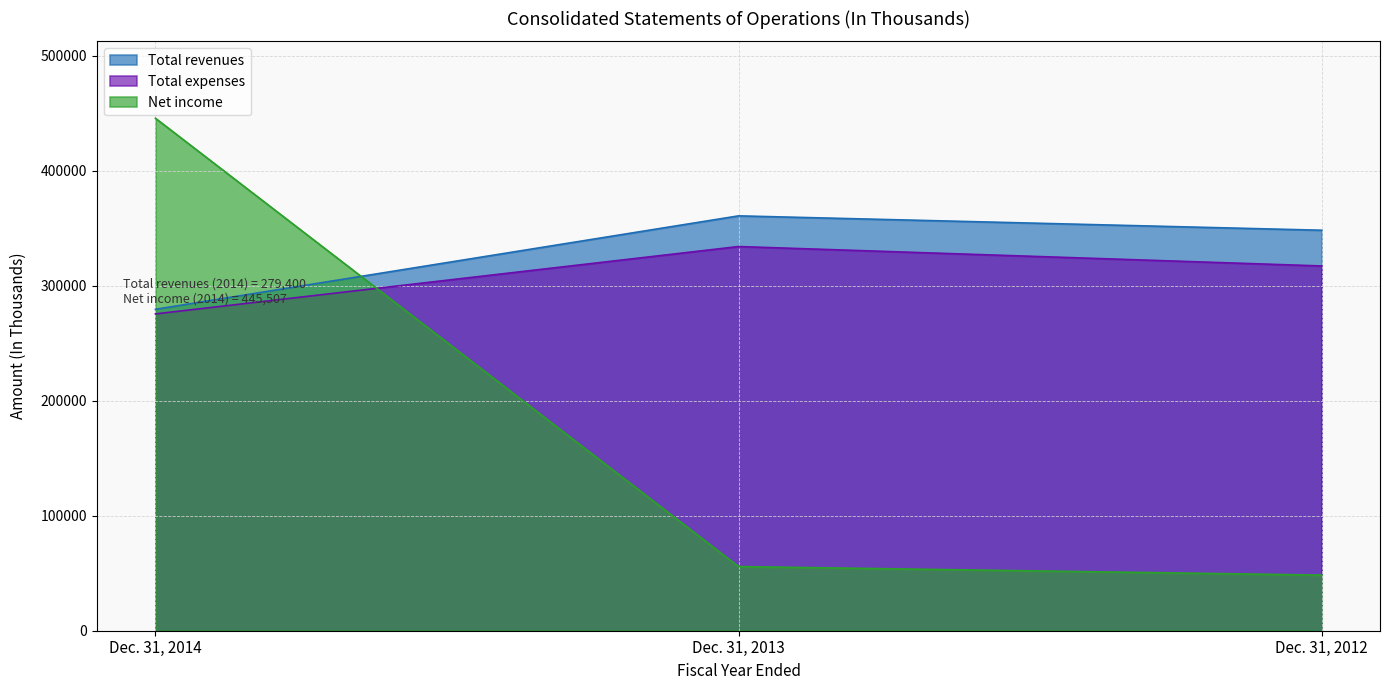

At which label does Total revenues reach its minimum?

Dec. 31, 2014